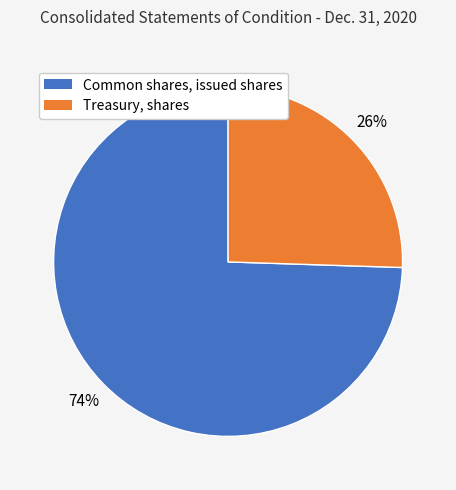

To the nearest percent, what is the average slice percentage?

50%